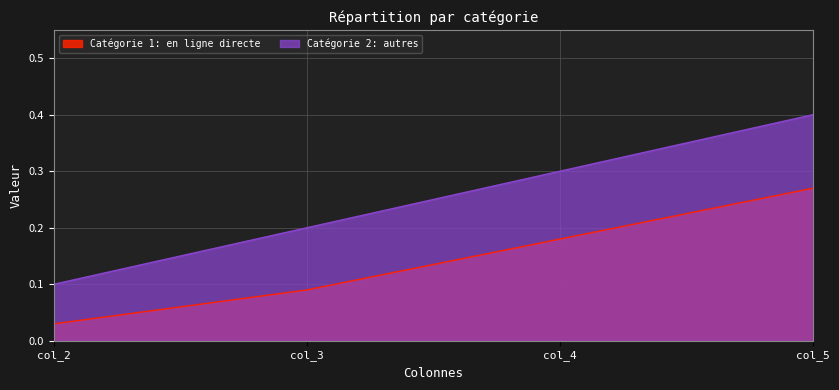

What is the spread (max minus min) of values at col_4?

0.1